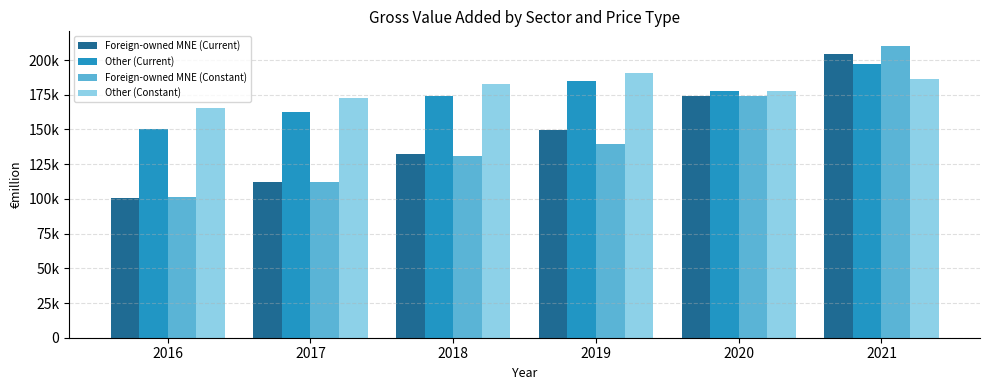

Are the bars horizontal?

No